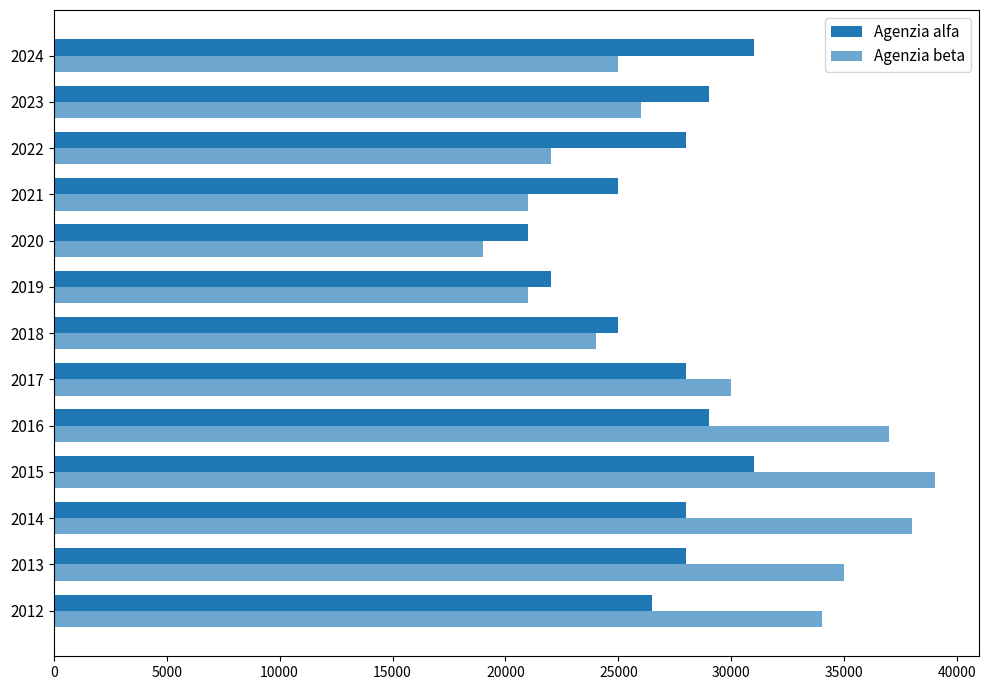

What is the value of the Agenzia alfa bar at the 13th from the left?

31000